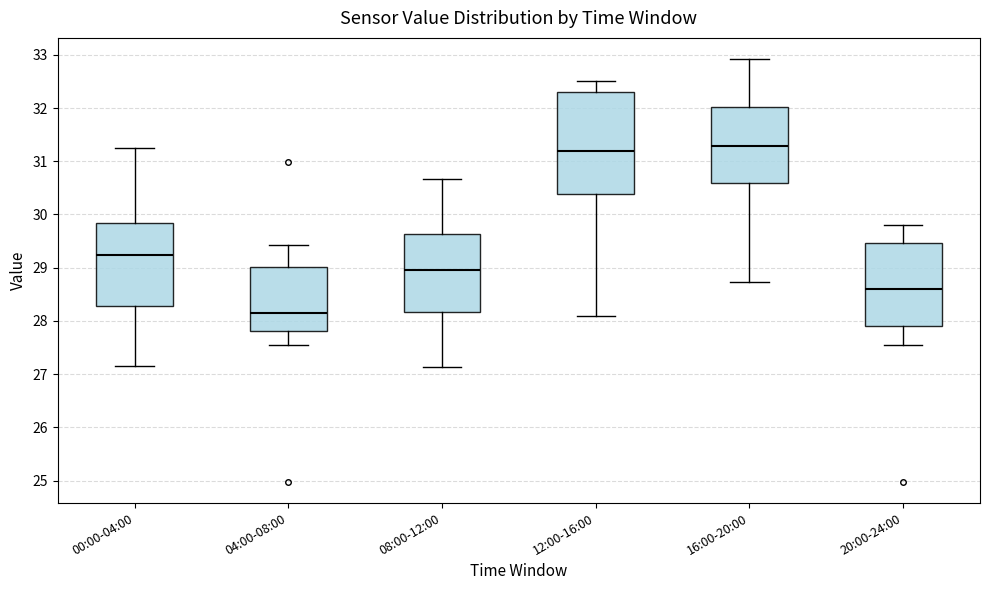

Which box is the tallest, from its lower edge to its upper edge?

12:00-16:00